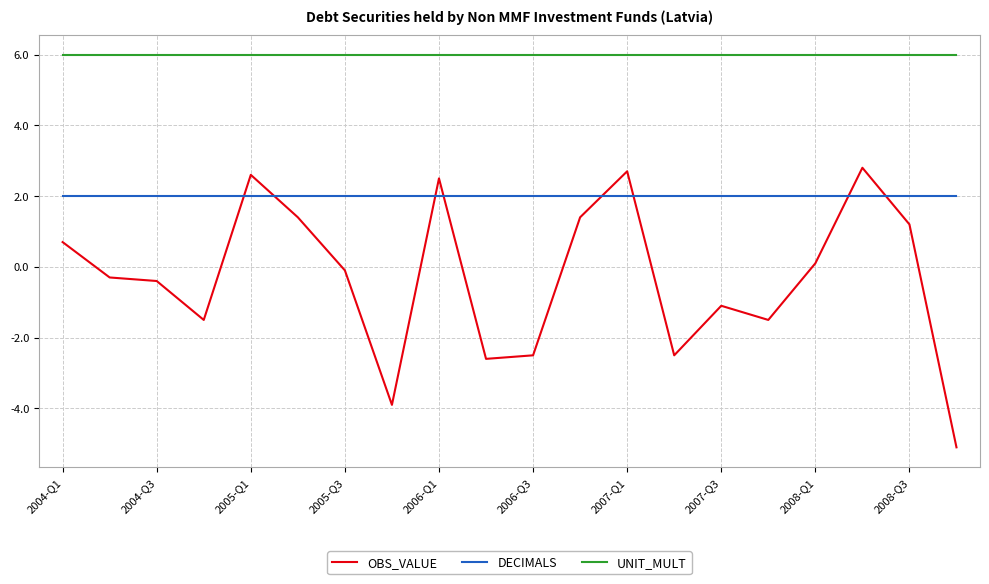

Rank the series by their average value, from highest to lowest.

UNIT_MULT, DECIMALS, OBS_VALUE